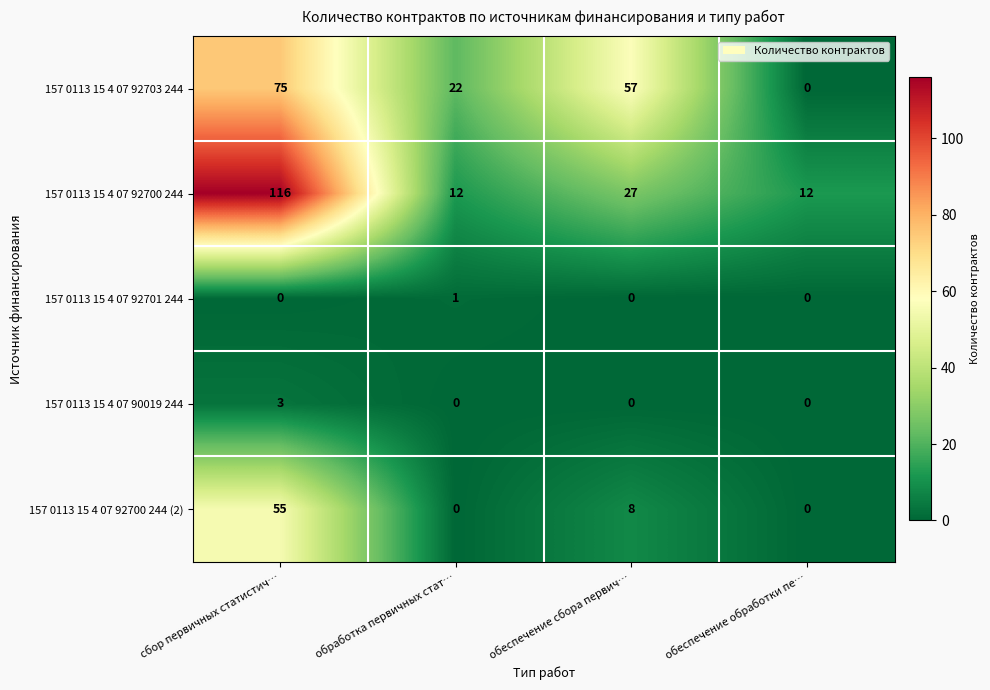

What is the spread (max minus min) of values at обеспечение обработки пе…?

12